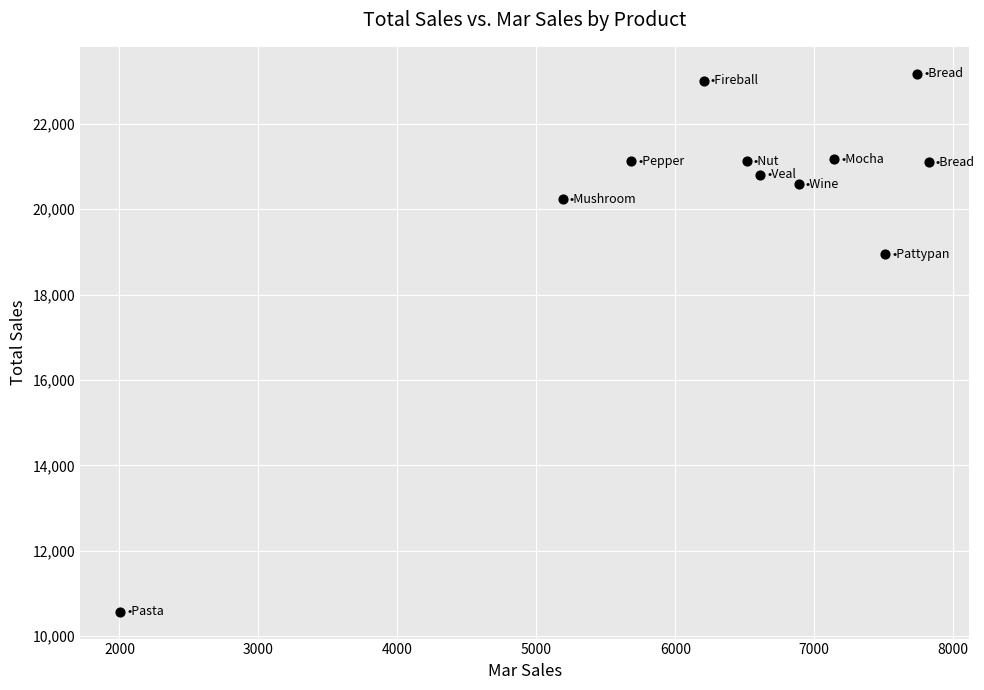

What Y value in the scatter plot is closest to 16873?

18946